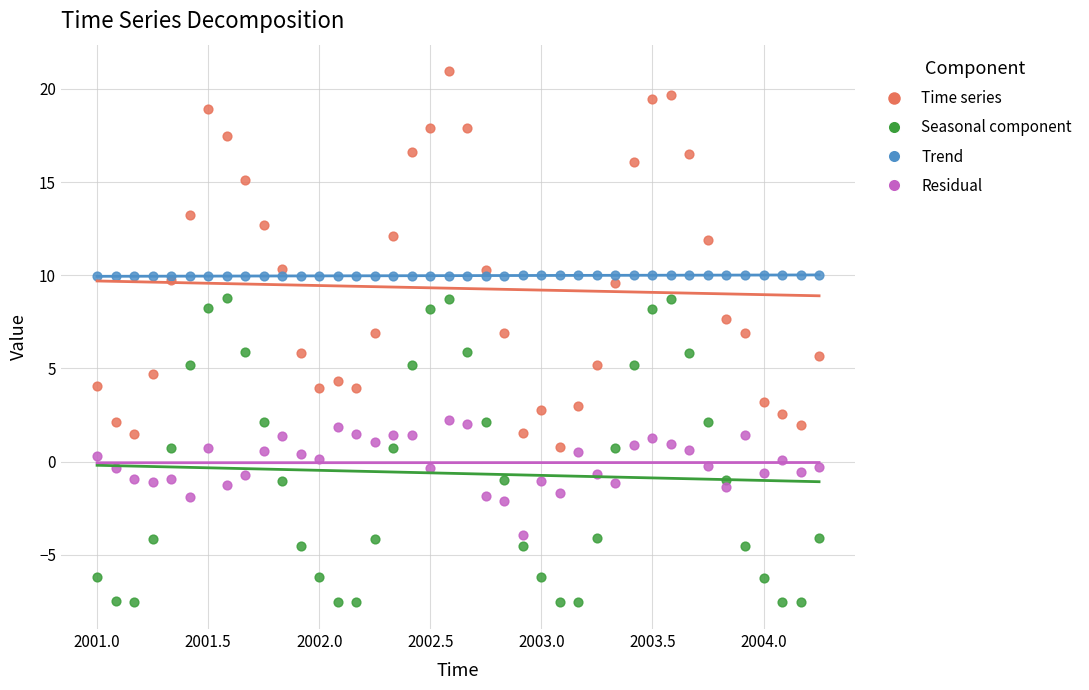

Which series has the largest Y range (max minus min)?

Time series